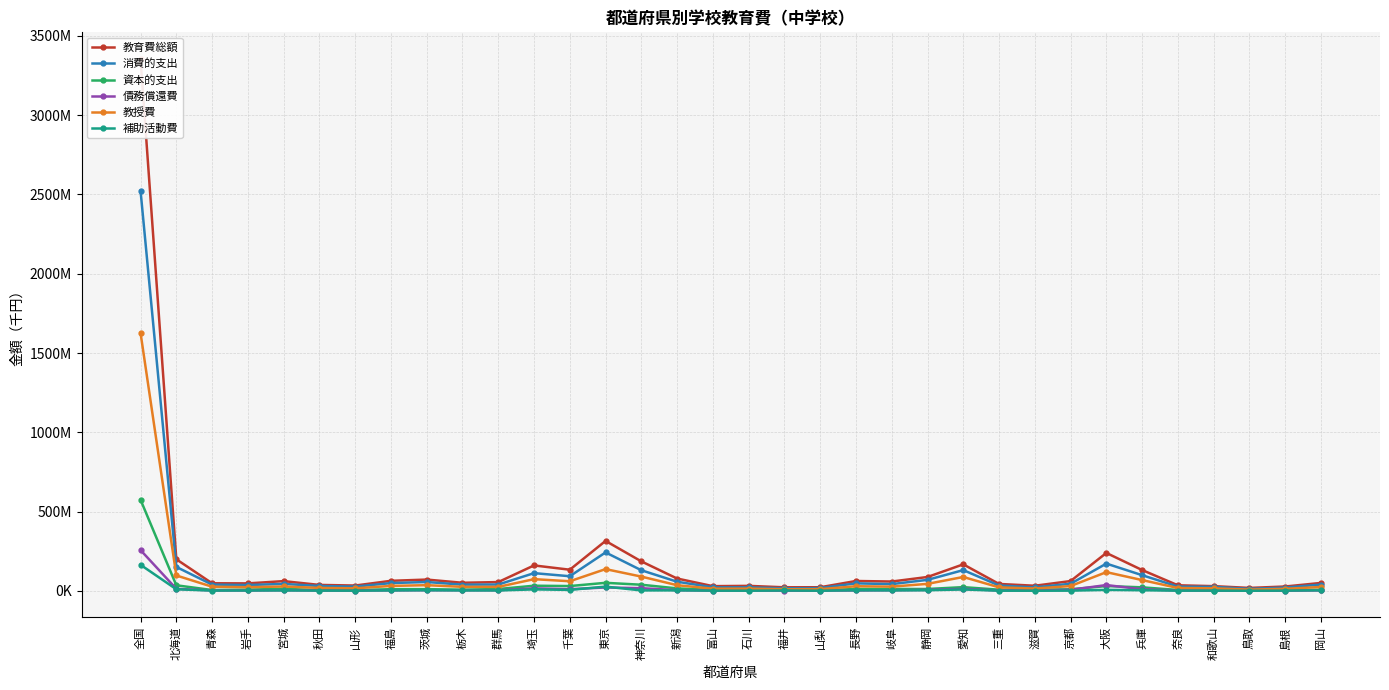

At 千葉, list the series in order from largest to smallest.

教育費総額, 消費的支出, 教授費, 資本的支出, 債務償還費, 補助活動費